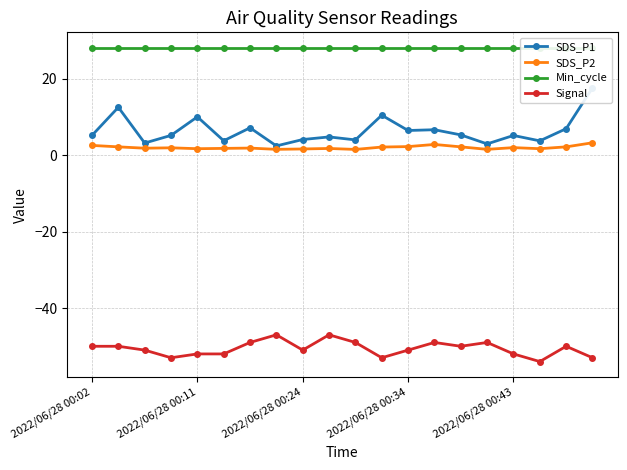

True or false: SDS_P2 has more than 0 points higher than both neighbors.

True